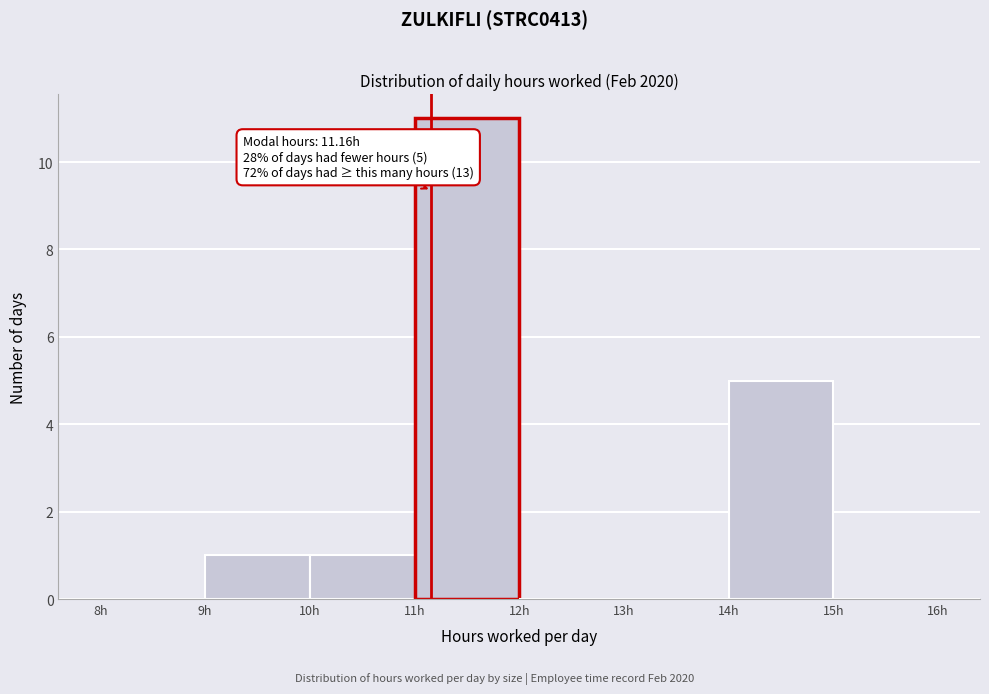

Over which range of the x-axis is the bar tallest?

11 to 12